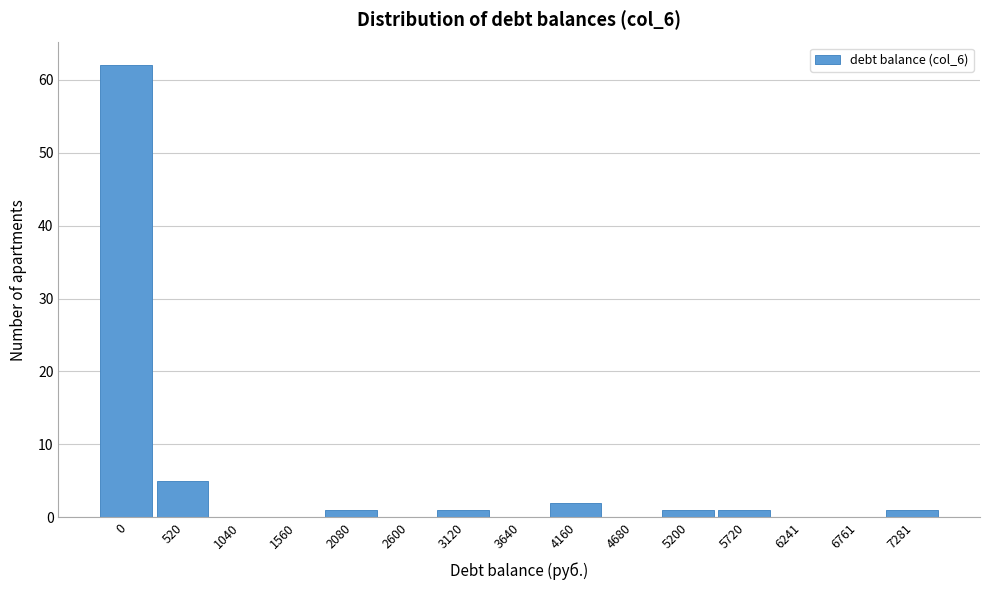

Reading left to right, list all the values displayed in this chart.

0=62	520=5	1040=0	1560=0	2080=1	2600=0	3120=1	3640=0	4160=2	4680=0	5200=1	5720=1	6241=0	6761=0	7281=1